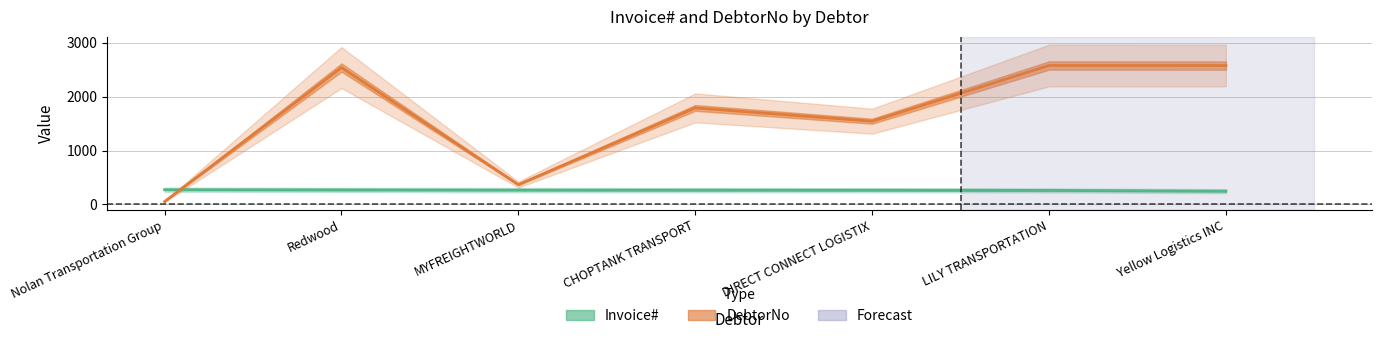

Reading left to right, transcribe all the data shown in this chart.

Invoice#: 273	269	266	265	264	260	246
DebtorNo: 53	2541	368	1792	1545	2579	2578